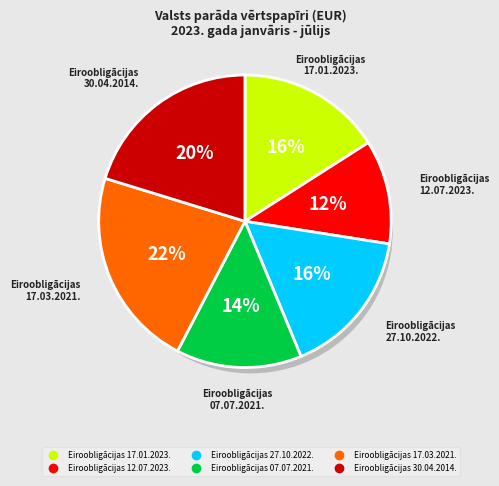

Which slice is the smallest?

Eiroobligācijas
12.07.2023.